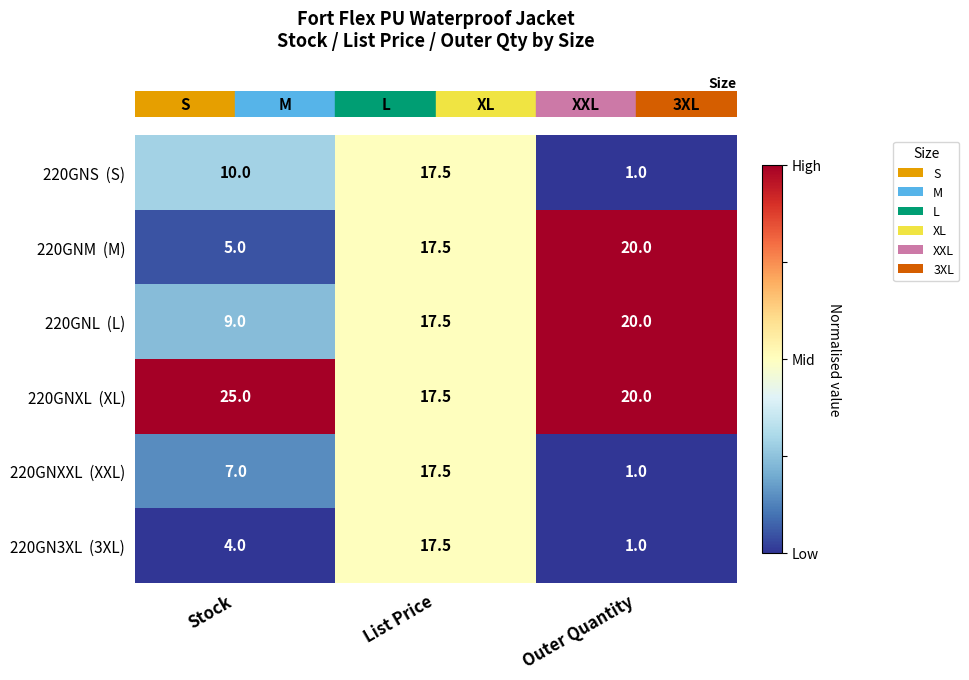

What is the difference between the highest and lowest values at Stock?

21.0